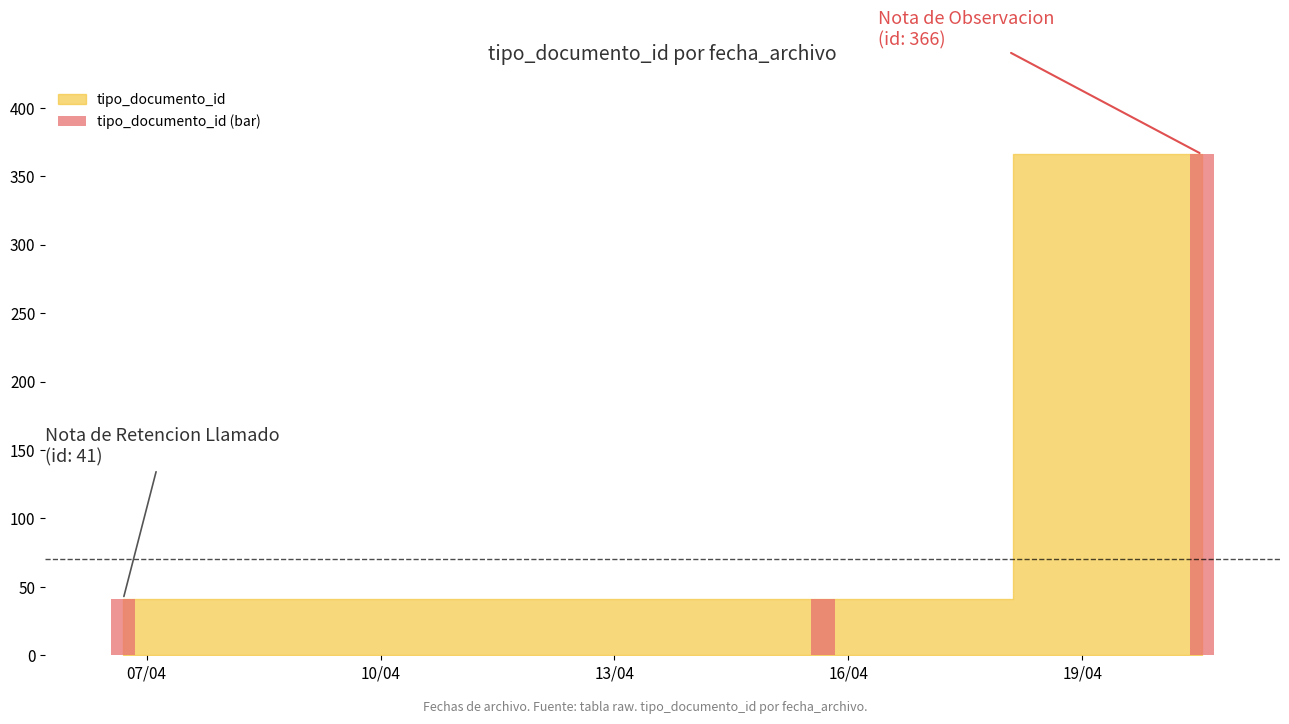

The chart shows a value of 19 at 2021-04-15 16:11:02. True or false?

False